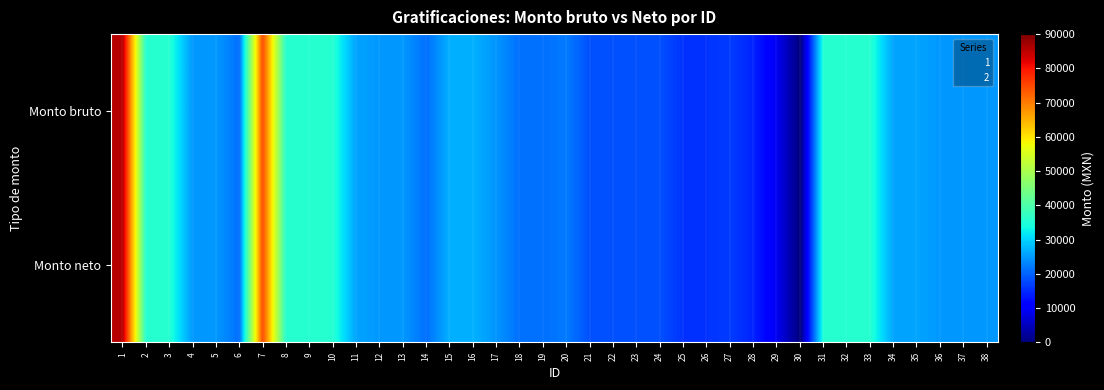

Reading left to right, transcribe all the data shown in this chart.

Monto bruto: 1=85603.1	2=35553.0	3=35553.0	4=24783.3	5=24783.3	6=21163.3	7=74888.4	8=35553.0	9=35553.0	10=35553.0	11=25779.7	12=24783.3	13=24783.3	14=21163.3	15=27010.4	16=27010.4	17=24499.7	18=21163.3	19=21163.3	20=22221.5	21=18316.9	22=18316.9	23=18316.9	24=18316.9	25=15784.6	26=15784.6	27=16573.9	28=14386.0	29=8975.8	30=0.0	31=35553.0	32=35553.0	33=35553.0	34=25779.7	35=25779.7	36=24783.3	37=24783.3	38=24783.3
Monto neto: 1=85603.1	2=35553.0	3=35553.0	4=24783.3	5=24783.3	6=21163.3	7=74888.4	8=35553.0	9=35553.0	10=35553.0	11=25779.7	12=24783.3	13=24783.3	14=21163.3	15=27010.4	16=27010.4	17=24499.7	18=21163.3	19=21163.3	20=22221.5	21=18316.9	22=18316.9	23=18316.9	24=18316.9	25=15784.6	26=15784.6	27=16573.9	28=14386.0	29=8975.8	30=0.0	31=35553.0	32=35553.0	33=35553.0	34=25779.7	35=25779.7	36=24783.3	37=24783.3	38=24783.3